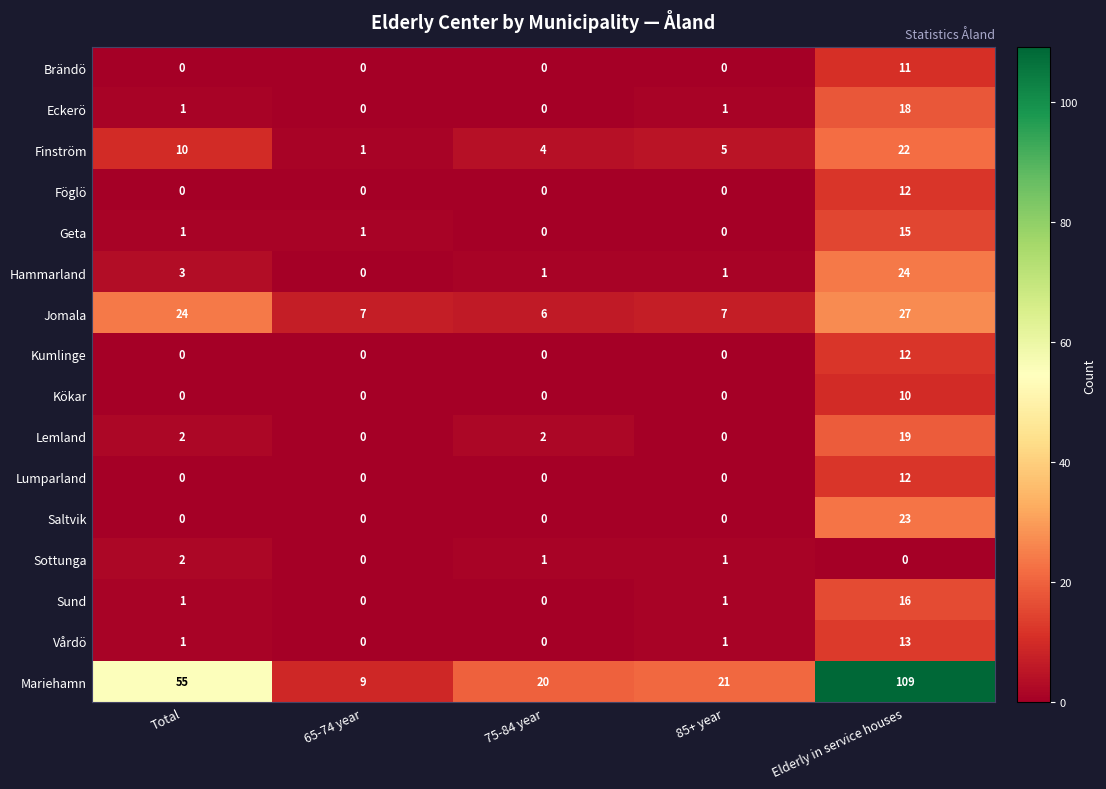

The Lumparland series shows 0 at 65-74 year. True or false?

True